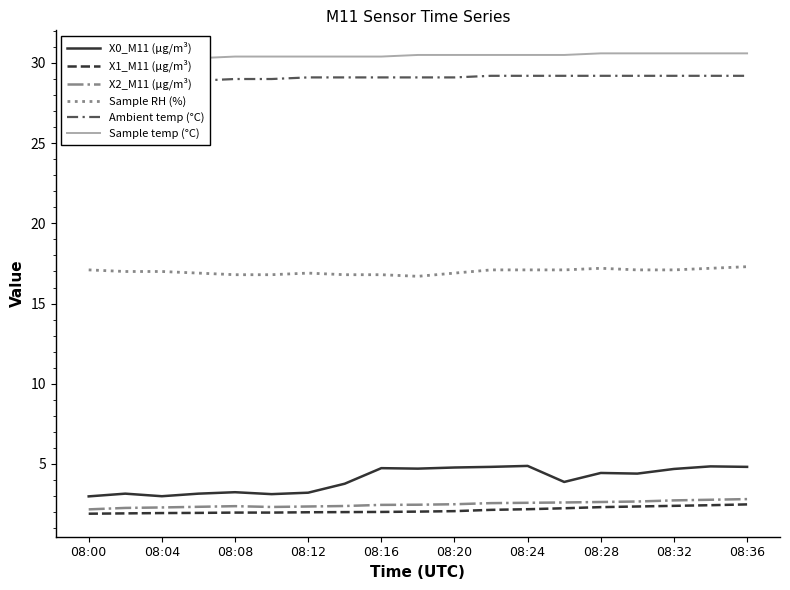

The Sample RH (%) series shows 27.3 at 08:16. True or false?

False